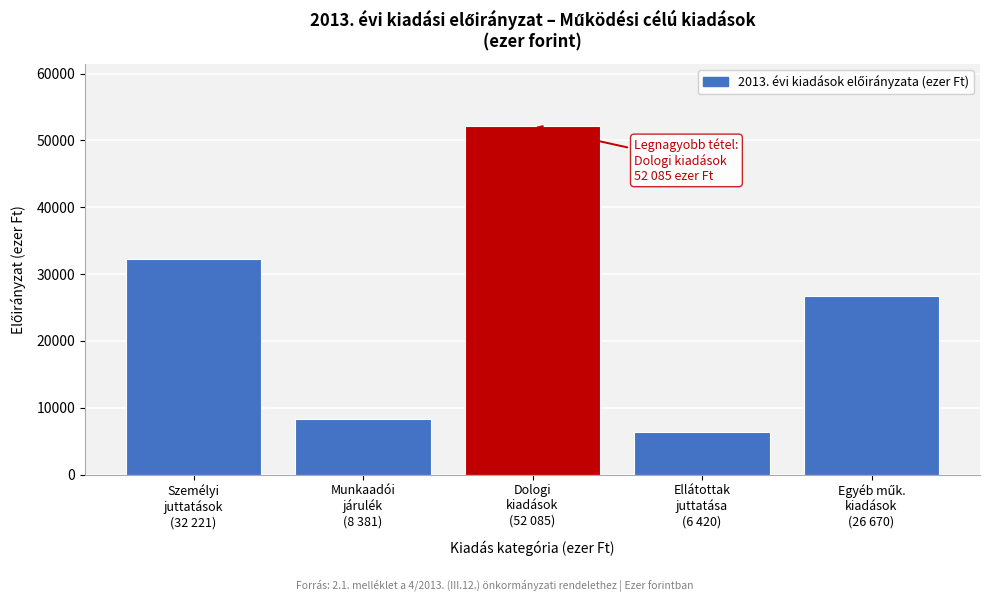

Reading left to right, transcribe all the data shown in this chart.

32221	8381	52085	6420	26670